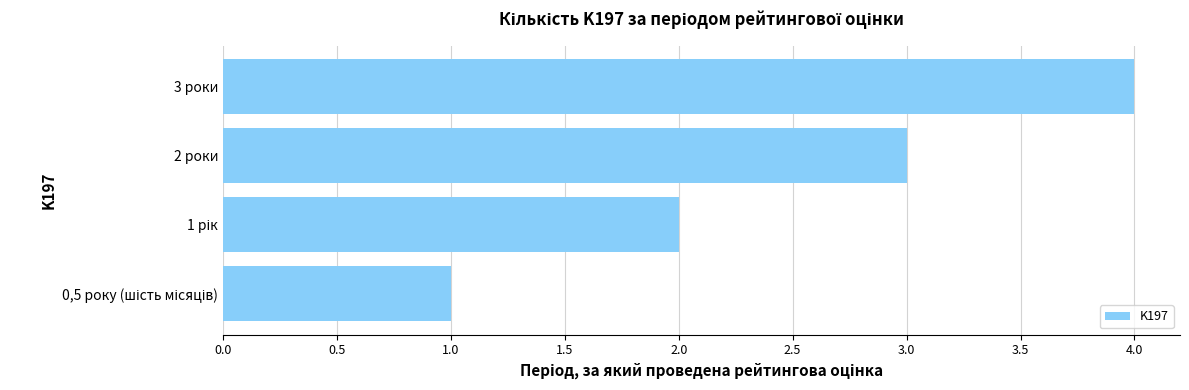

What is the difference between the maximum and minimum values?

3